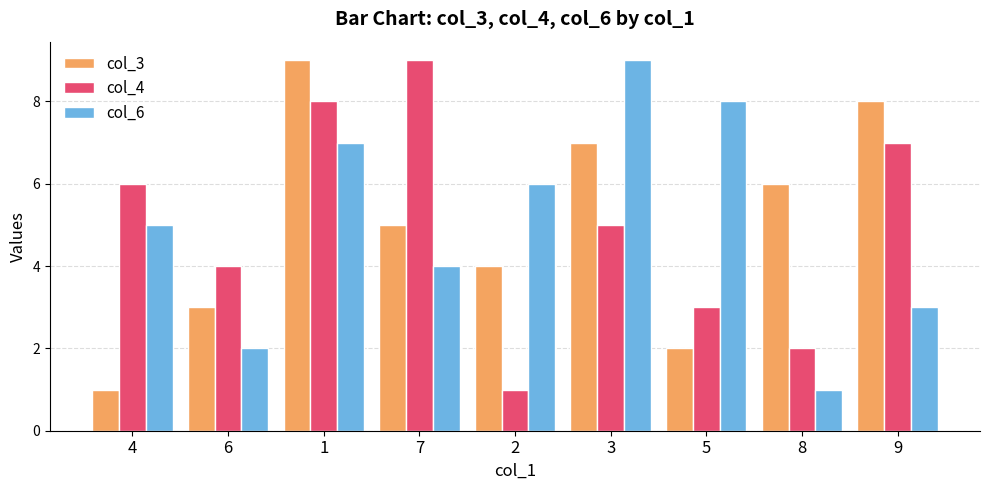

What value does the col_3 series have at 5?

2